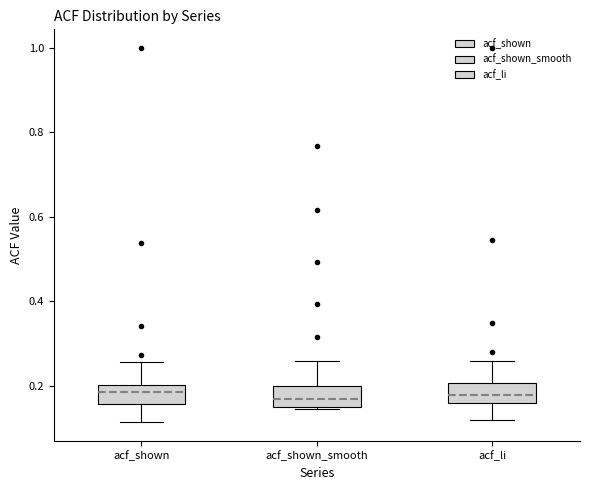

Reading left to right, read every box against the y-axis: the position of its median line, the range the box covers, and the ends of its whiskers. The values are not printed on the chart, so give them approximately, as read against the axis.

acf_shown: median 0.18, box 0.16 to 0.20, whiskers 0.12 to 0.26
acf_shown_smooth: median 0.16, box 0.14 to 0.20, whiskers 0.14 to 0.26
acf_li: median 0.18, box 0.16 to 0.20, whiskers 0.12 to 0.26